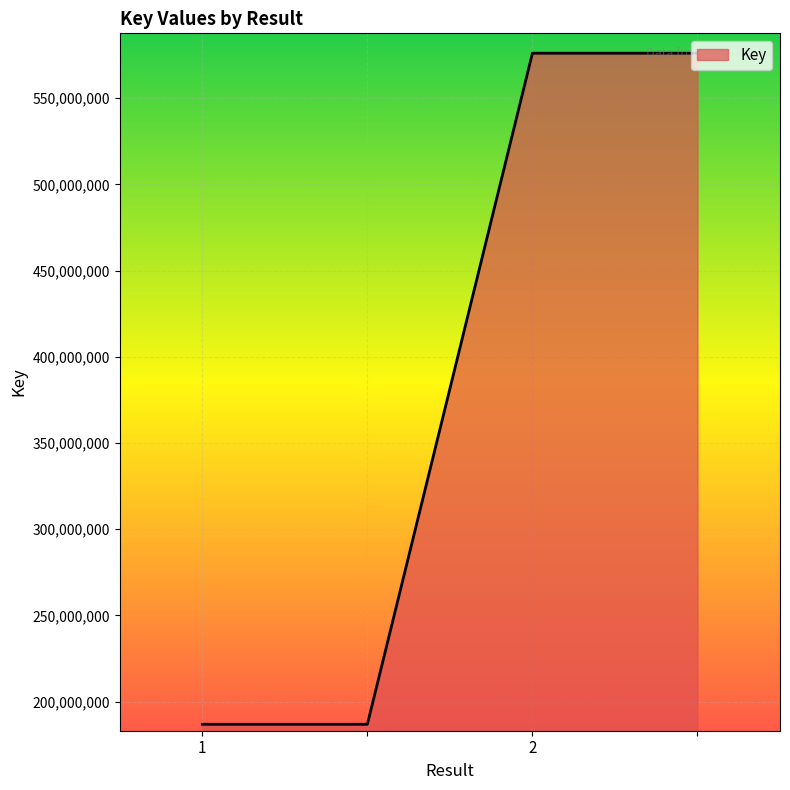

True or false: the data has more than 1 interior local peaks.

False